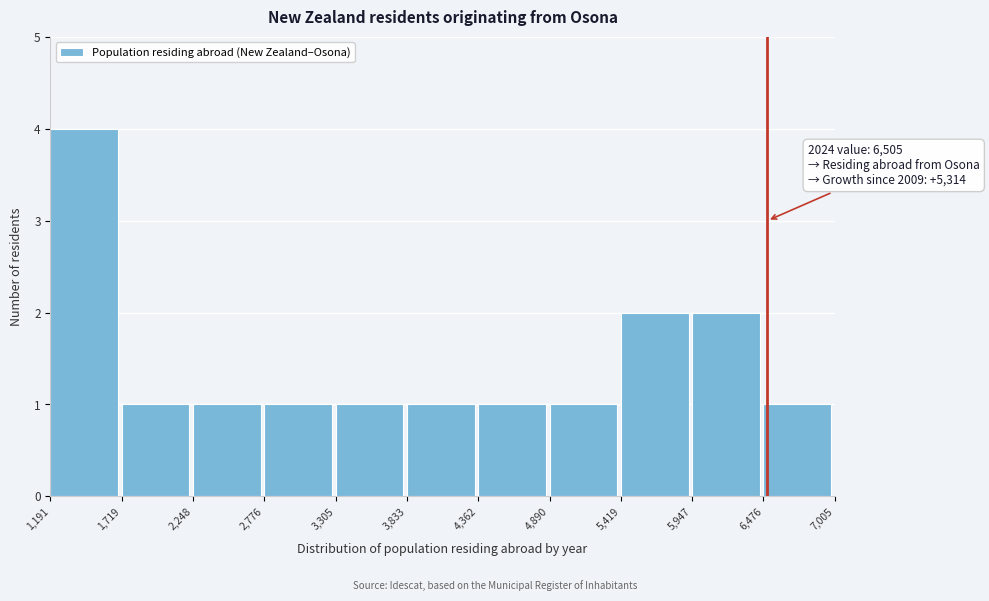

Over which range of the x-axis is the bar tallest?

1,191 to 1,719